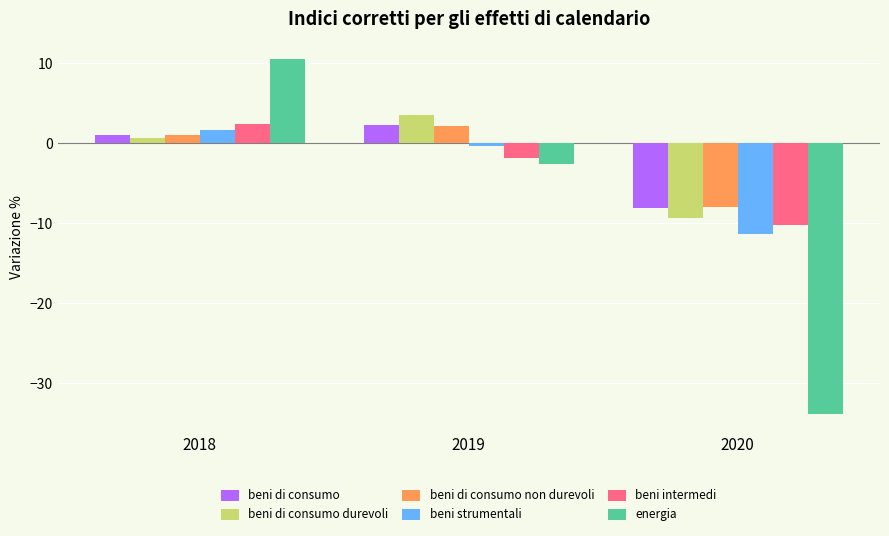

What is the average value of the beni intermedi series?

-3.2